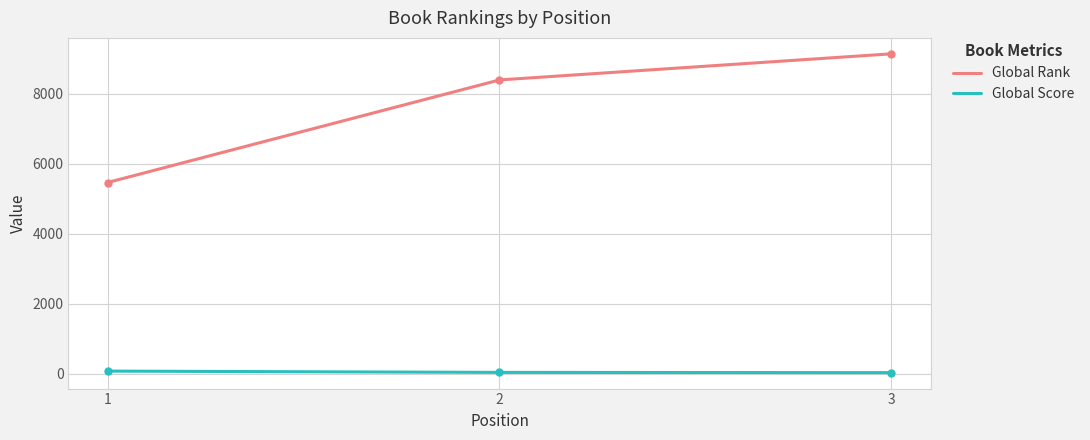

What is the average value of the Global Rank series?

7666